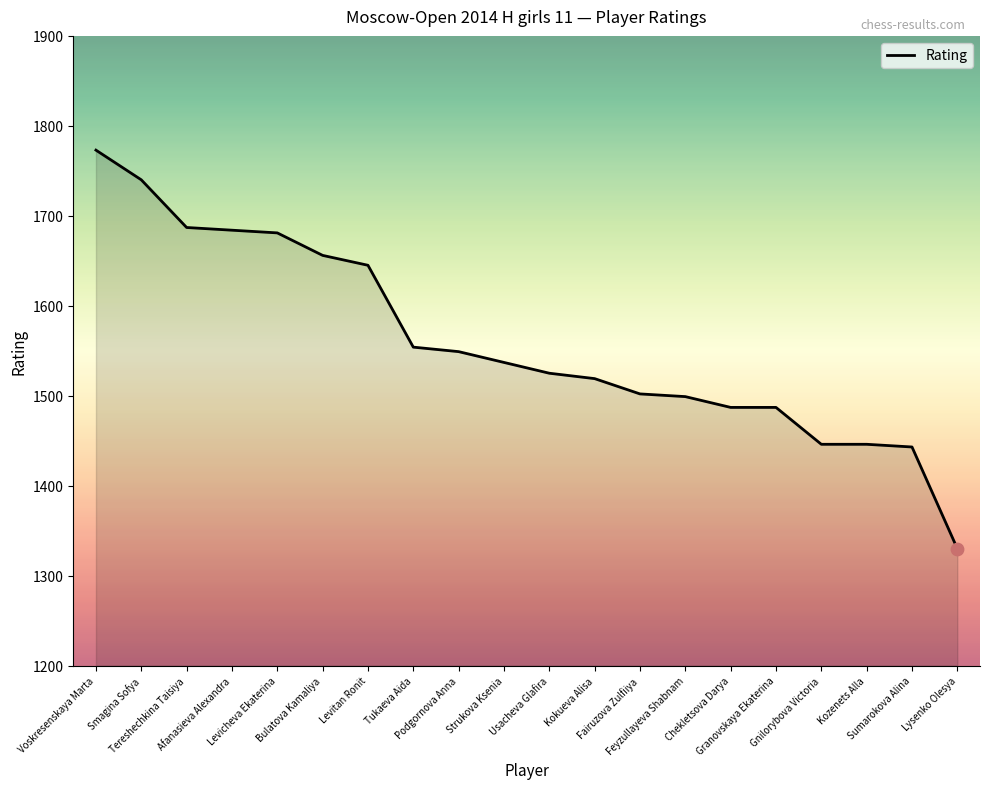

What is the ratio of the value at Bulatova Kamaliya to the value at Fairuzova Zulfiiya?

1.1